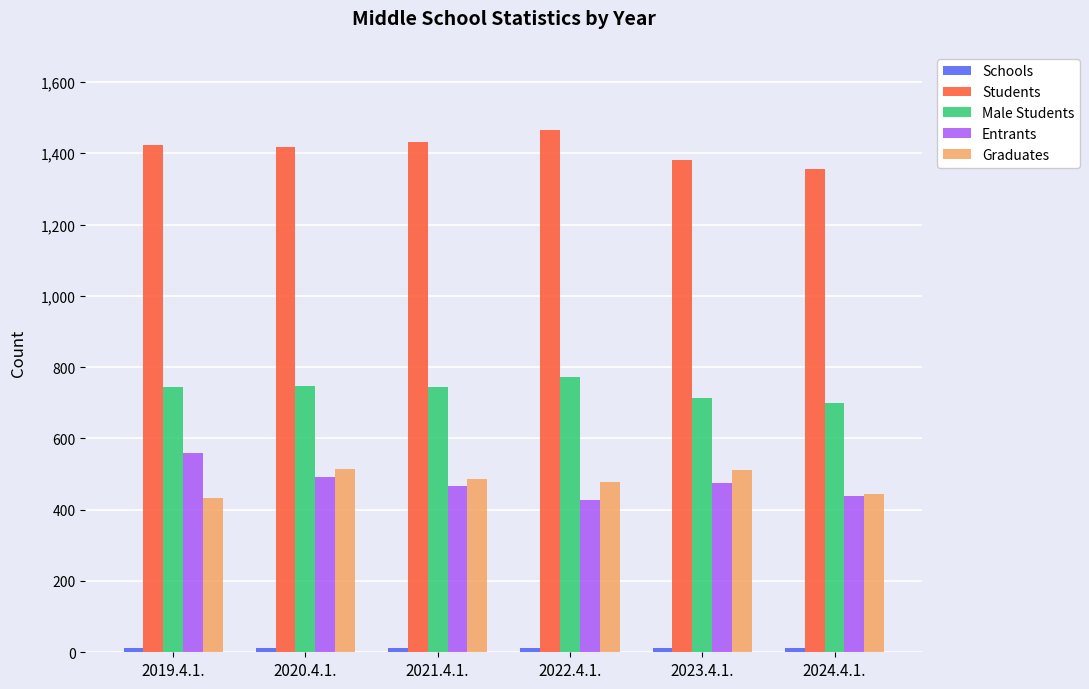

What is the sum of all Entrants values?

2858